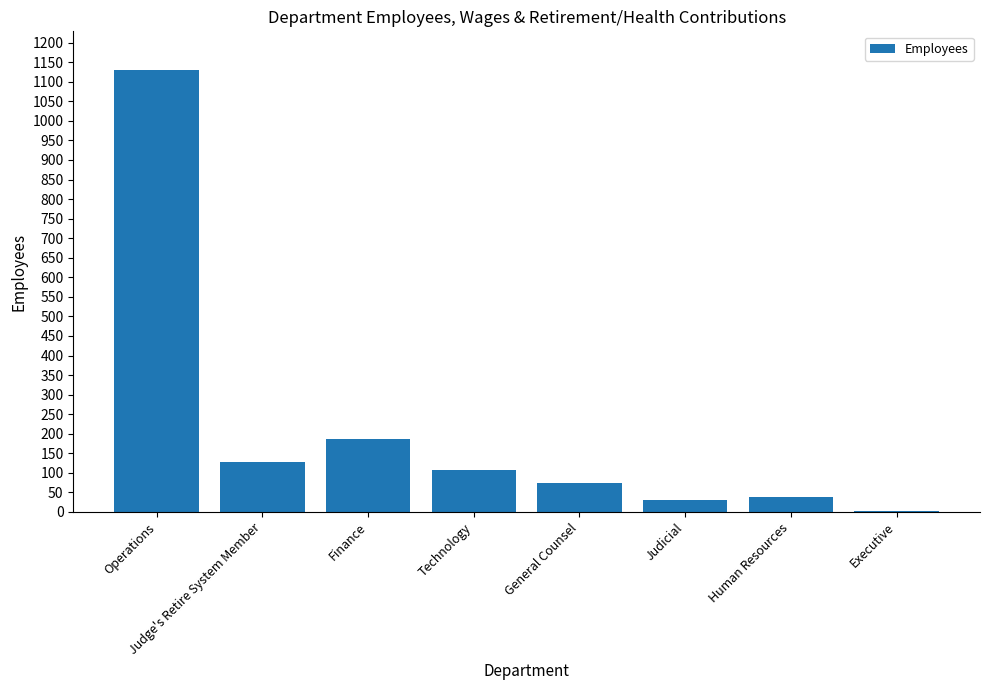

The value at Finance is 186. True or false?

True